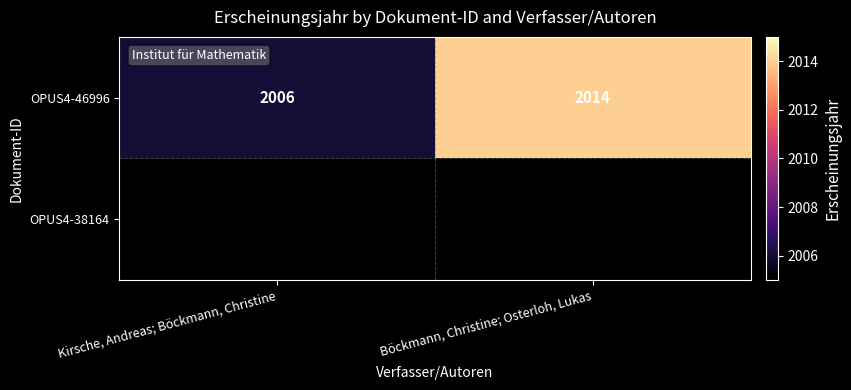

List the labels in order of OPUS4-46996 value, largest first.

Böckmann, Christine; Osterloh, Lukas, Kirsche, Andreas; Böckmann, Christine